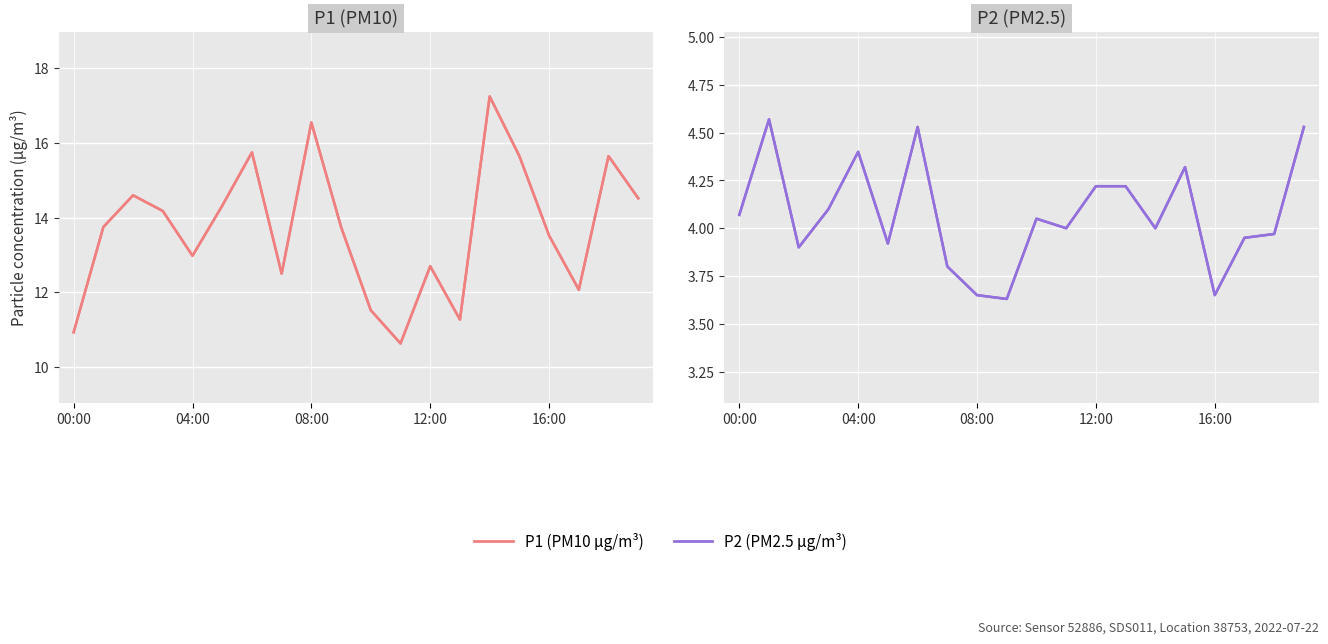

What is the spread (max minus min) of values at 16:00?

9.9